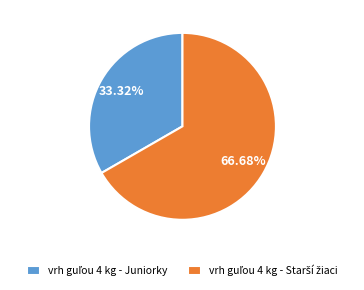

How many segments does this pie chart have?

2